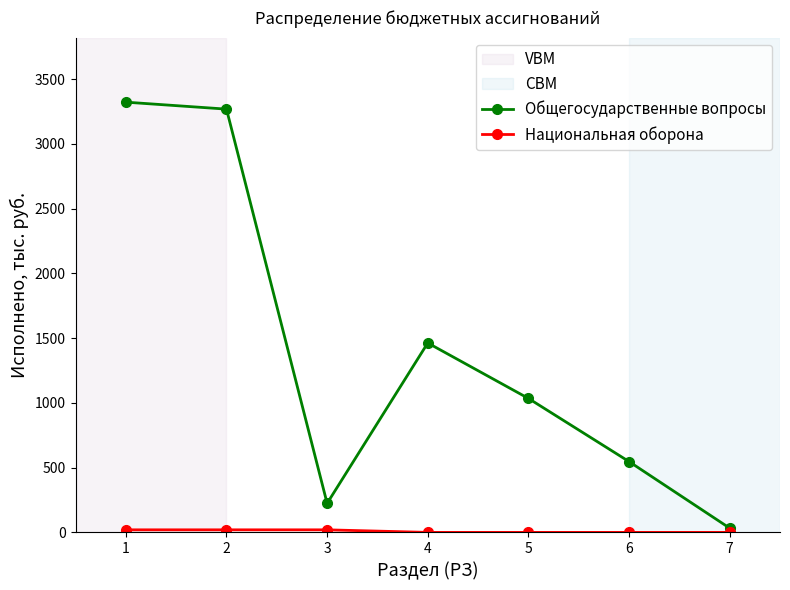

How many lines are shown in the chart?

2